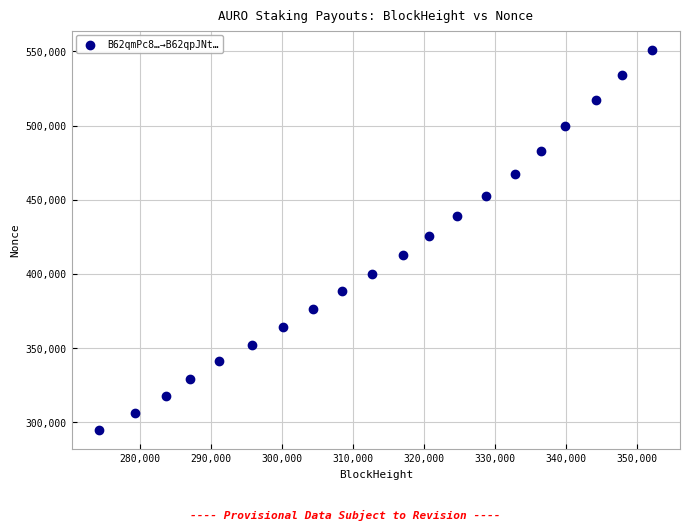

What Y value in the scatter plot is closest to 422998?

425855